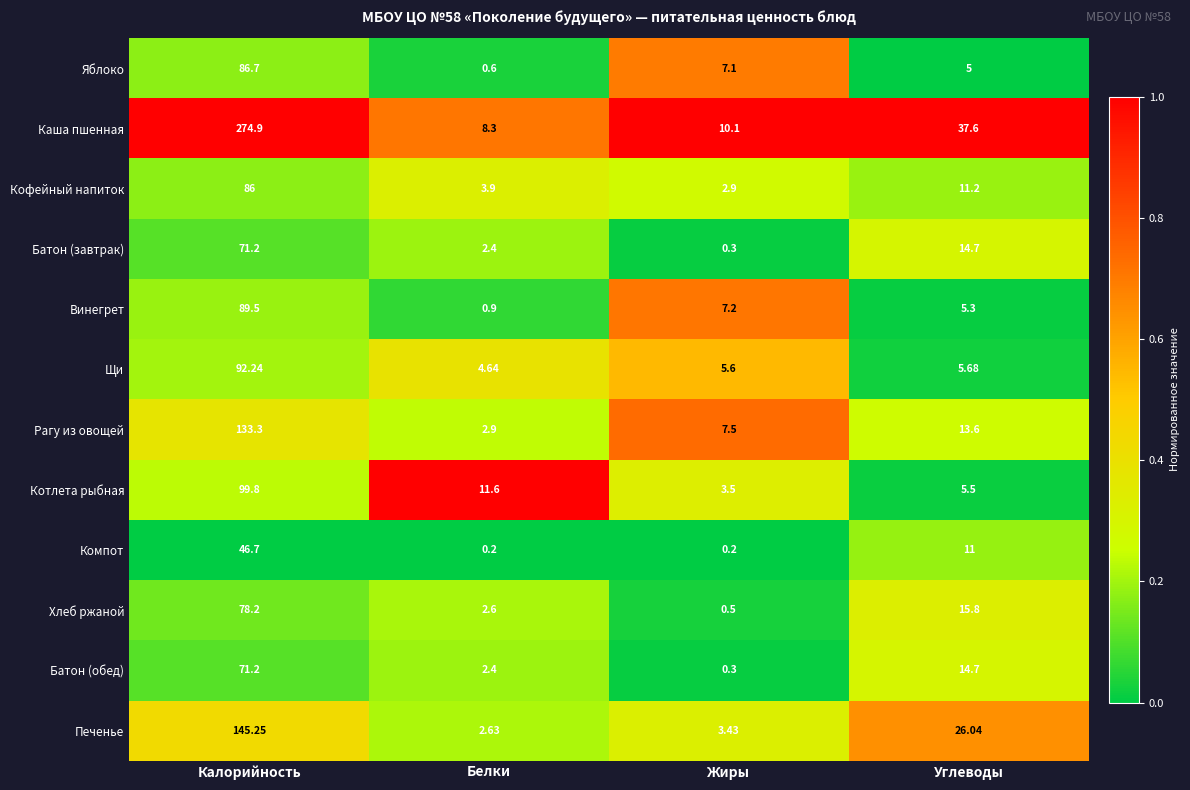

Which series has the widest spread of values?

Каша пшенная